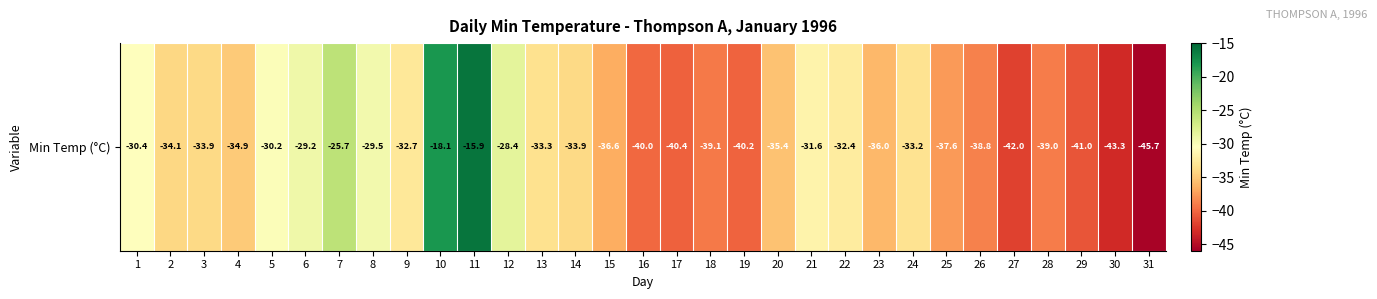

Reading left to right, extract all data points from this chart.

1=-30.4	2=-34.1	3=-33.9	4=-34.9	5=-30.2	6=-29.2	7=-25.7	8=-29.5	9=-32.7	10=-18.1	11=-15.9	12=-28.4	13=-33.3	14=-33.9	15=-36.6	16=-40.0	17=-40.4	18=-39.1	19=-40.2	20=-35.4	21=-31.6	22=-32.4	23=-36.0	24=-33.2	25=-37.6	26=-38.8	27=-42.0	28=-39.0	29=-41.0	30=-43.3	31=-45.7